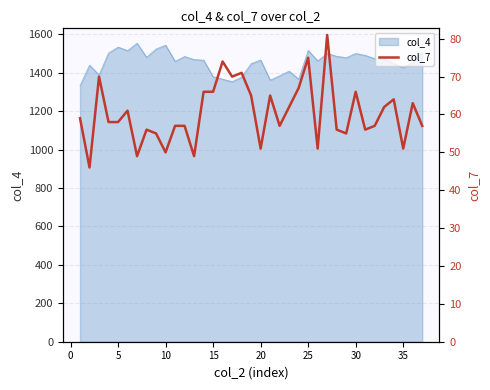

What is the lowest value of the col_4 series?

1333